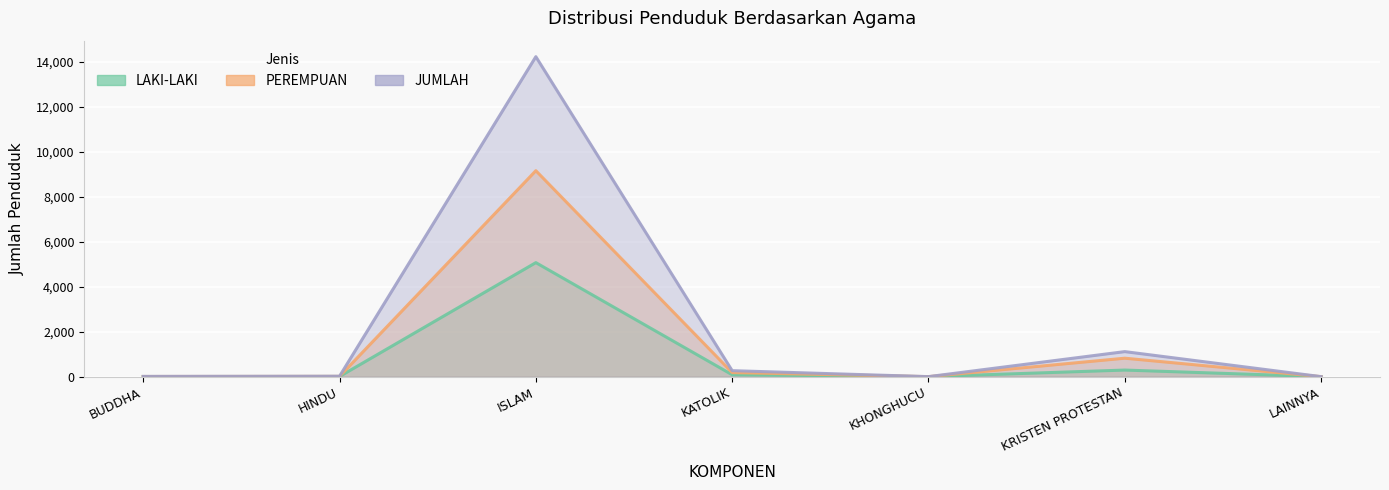

What is the label of the 7th point from the left?

LAINNYA